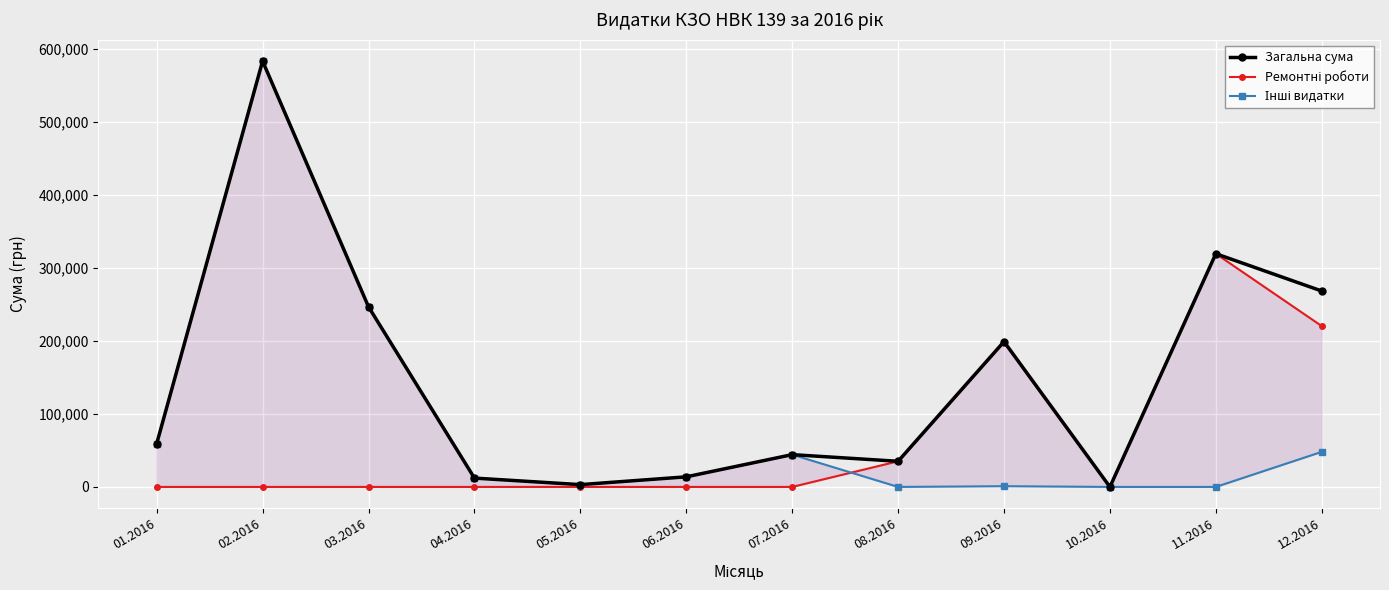

What are all the series names shown in the legend?

Загальна сума, Ремонтні роботи, Інші видатки